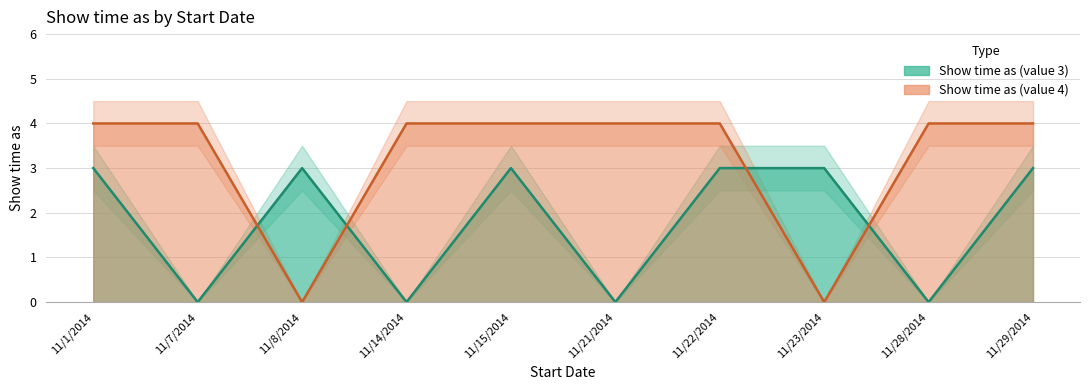

Count the Show time as (value 3) values in the range 0 to 3.

10